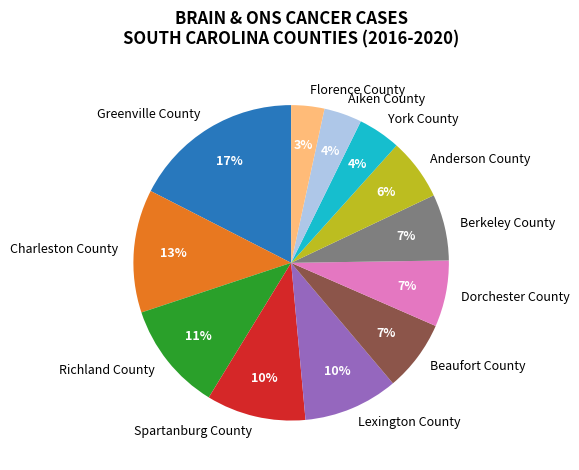

True or false: Greenville County accounts for 6% of the total.

False